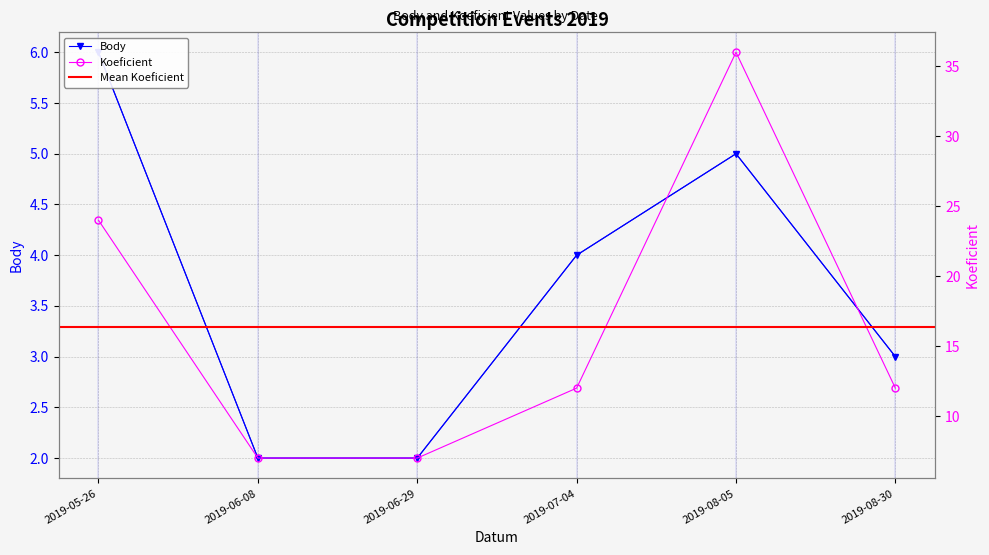

Between 2019-05-26 and 2019-07-04, which series saw the biggest shift?

Koeficient